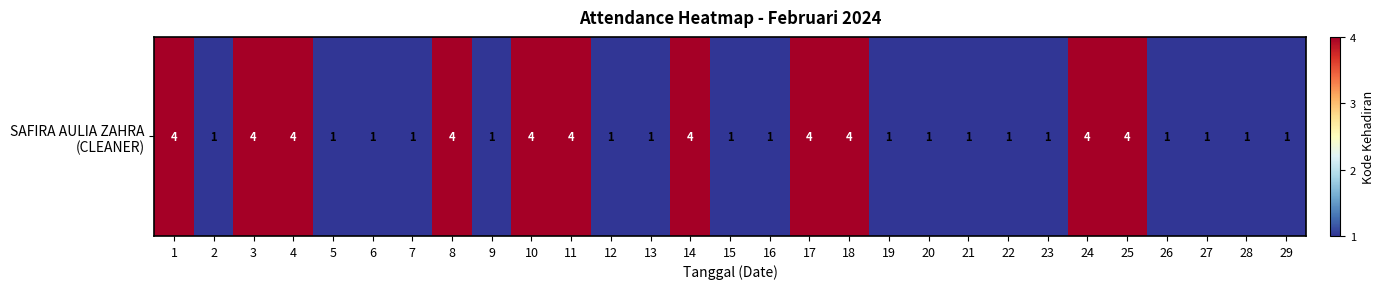

What is the maximum value shown in the chart?

4